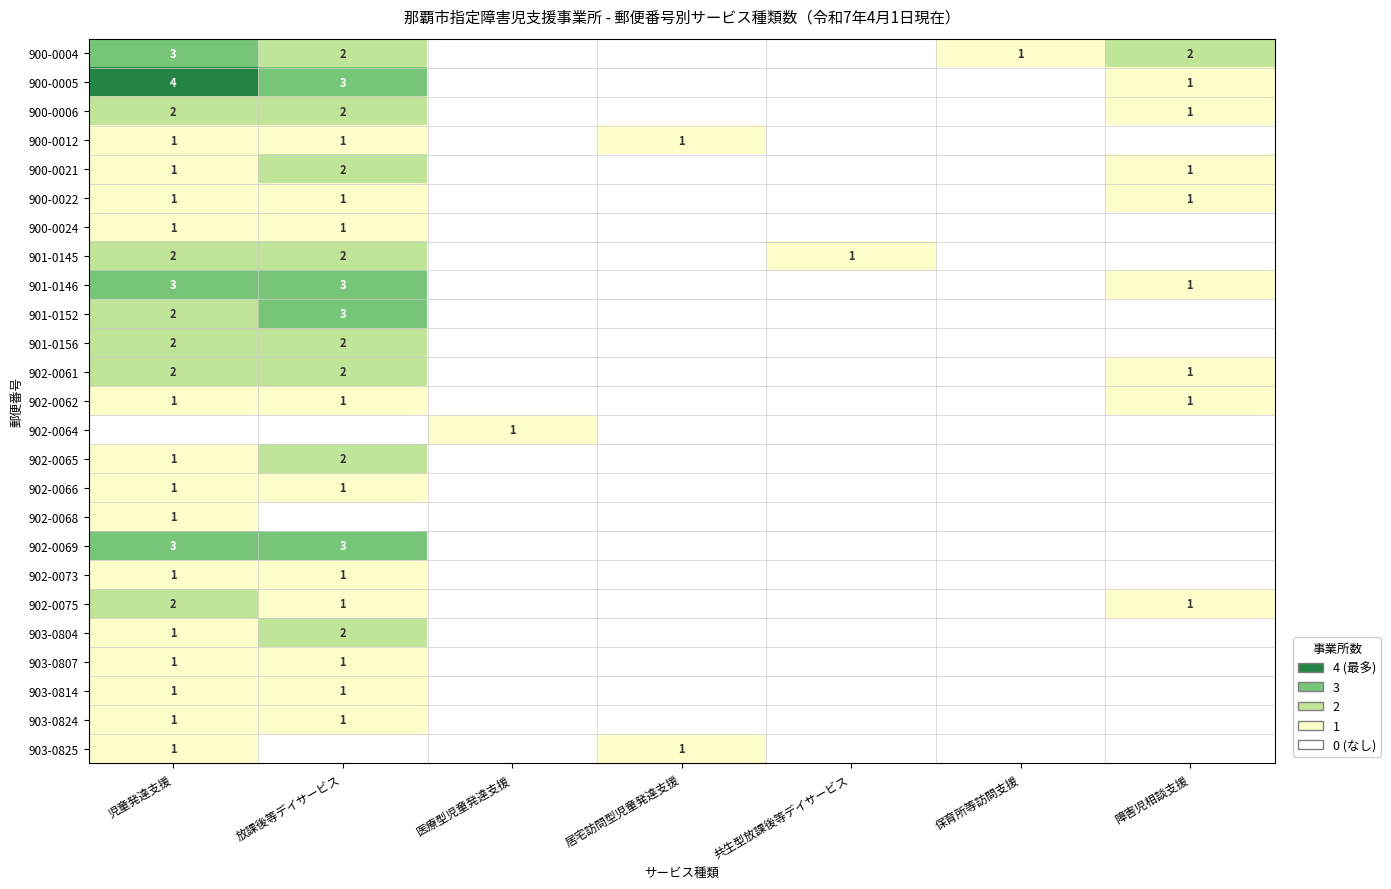

The 900-0022 series shows 0 at 障害児相談支援. True or false?

False